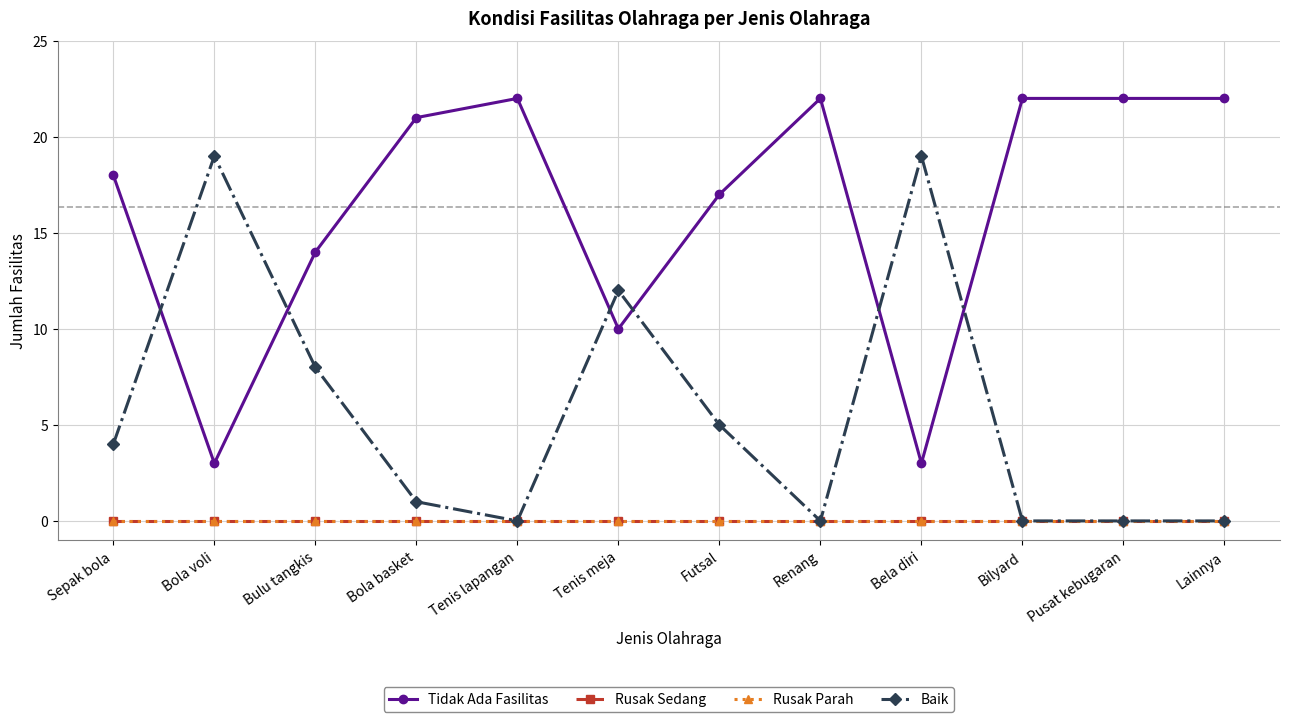

What is the label of the 7th point from the right?

Tenis meja